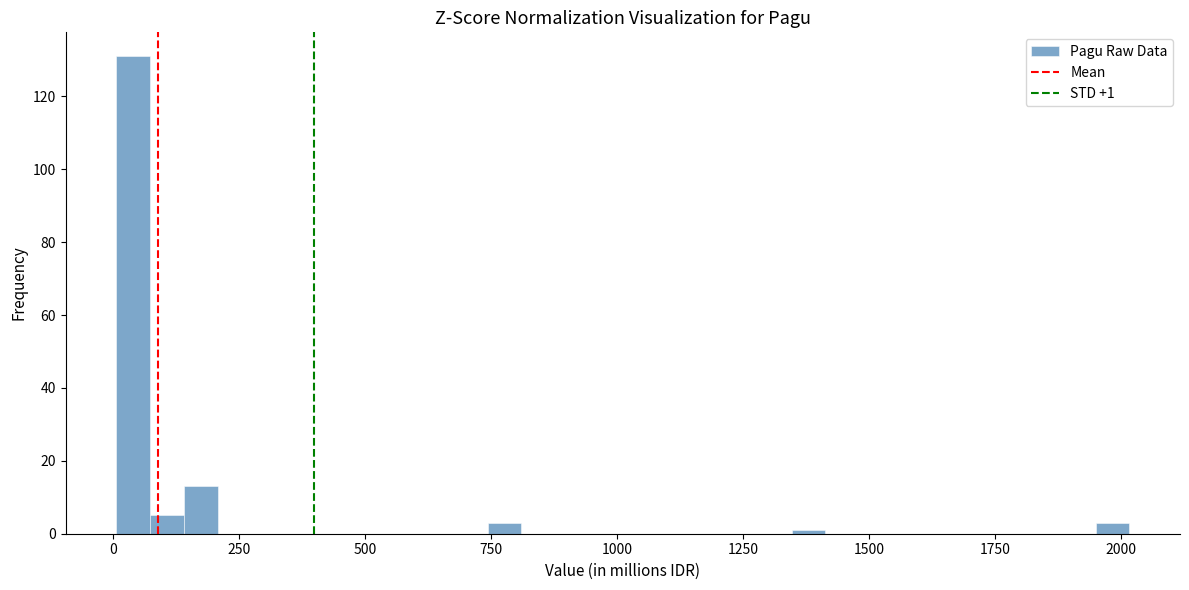

Read against the x-axis, roughly where is the centre of the tallest bar?

50